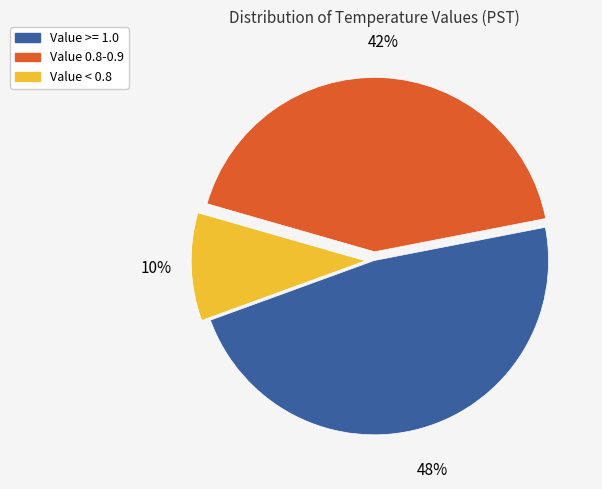

Count the number of slices in the pie.

3